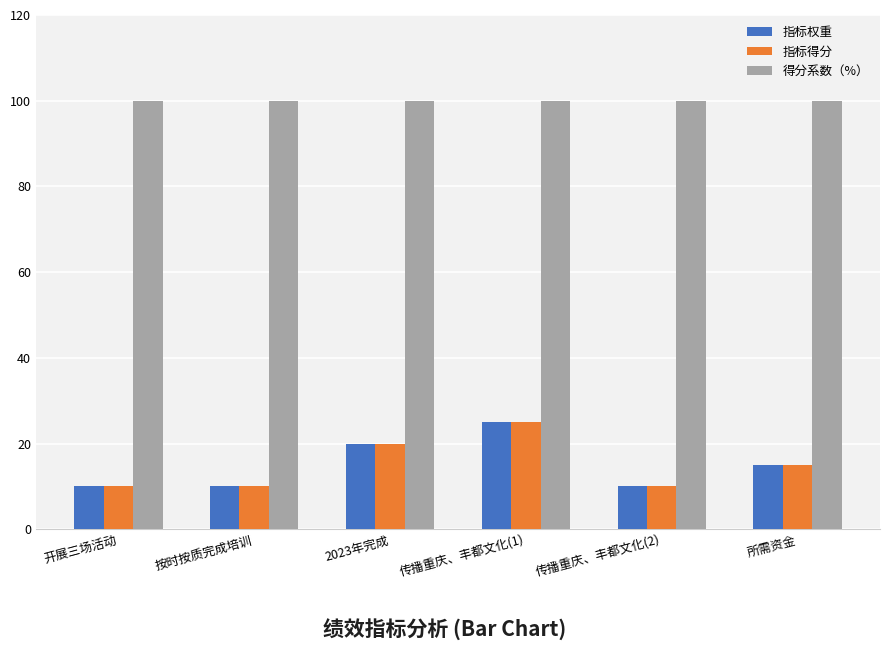

What is the label of the 2nd bar from the right?

传播重庆、丰都文化(2)